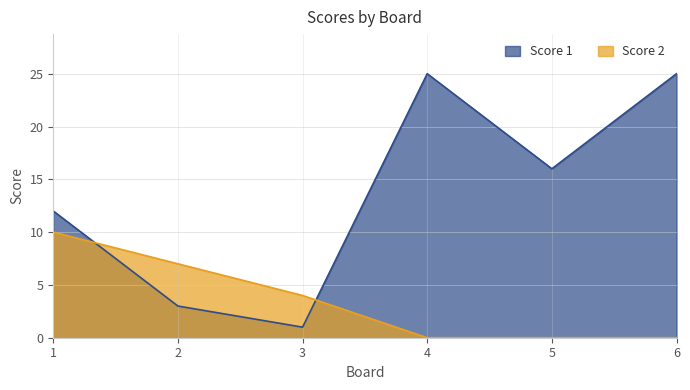

After their last crossing, which series has the higher values: Score 2 or Score 1?

Score 1